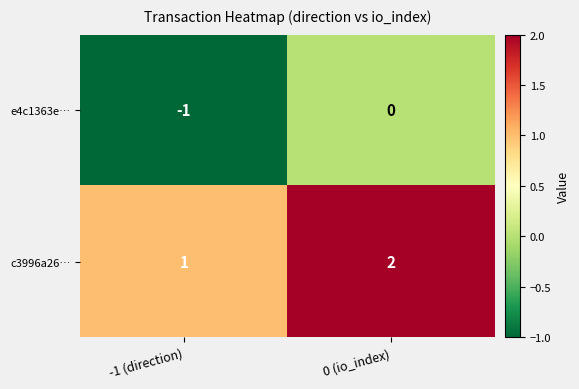

What is the sum of all c3996a26… values?

3